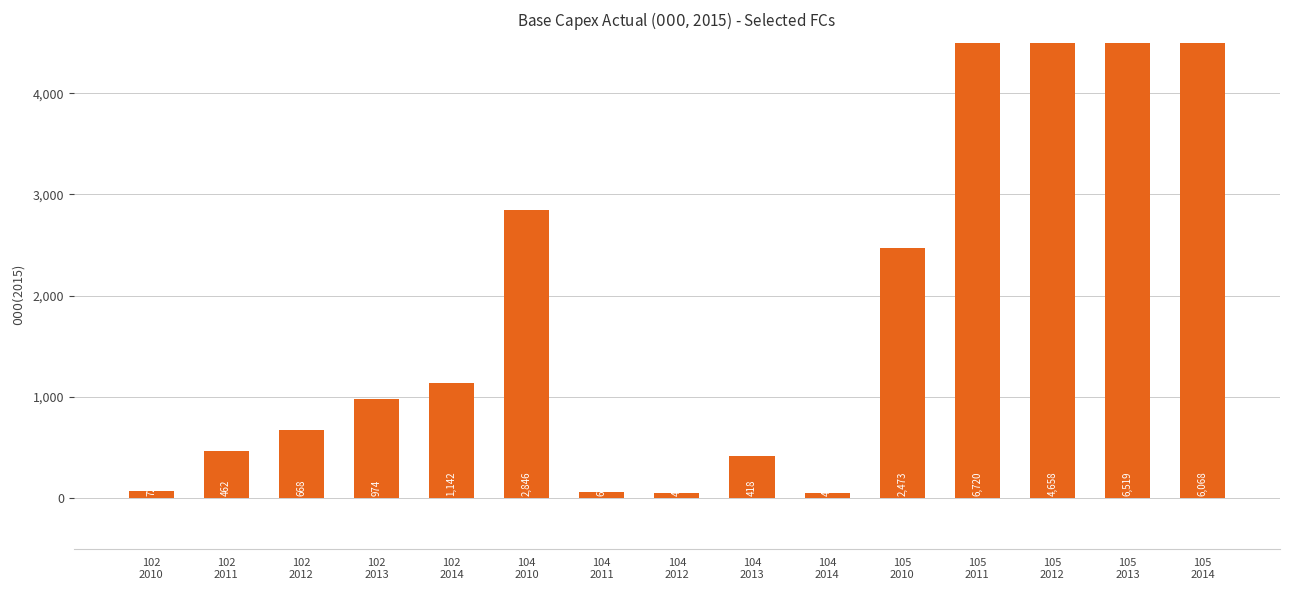

The chart shows a value of 20.7 at 104
2014. True or false?

False